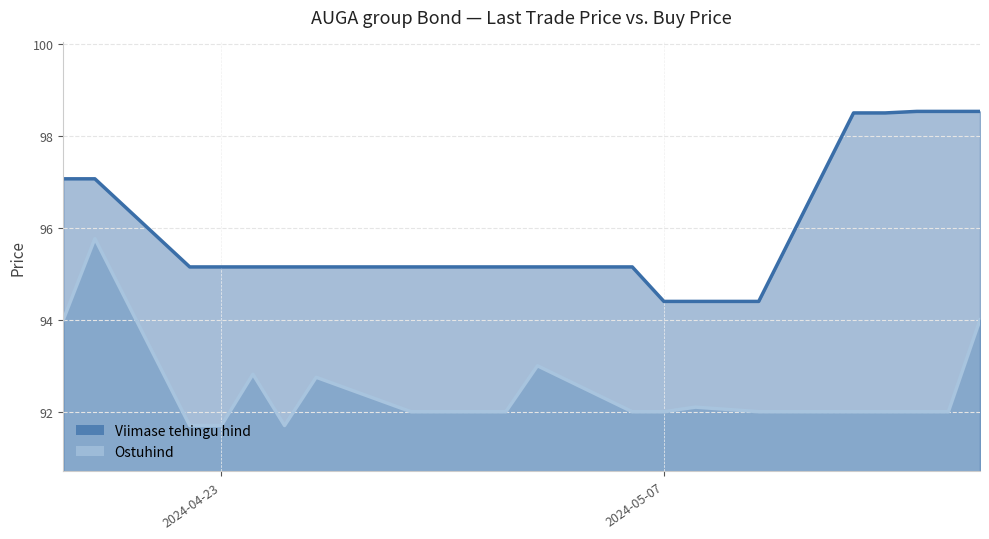

Between 2024-04-25 and 2024-04-24, which is larger?

2024-04-25